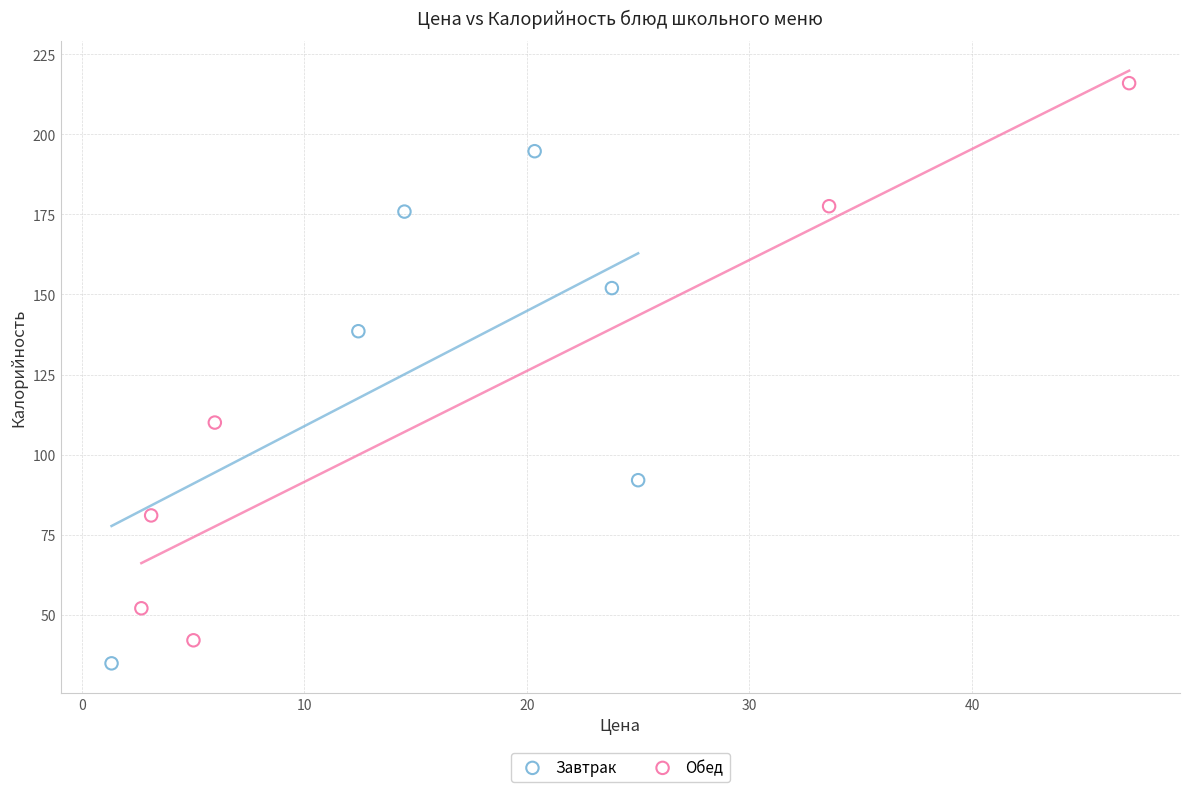

Which series has the widest spread of Y values?

Обед